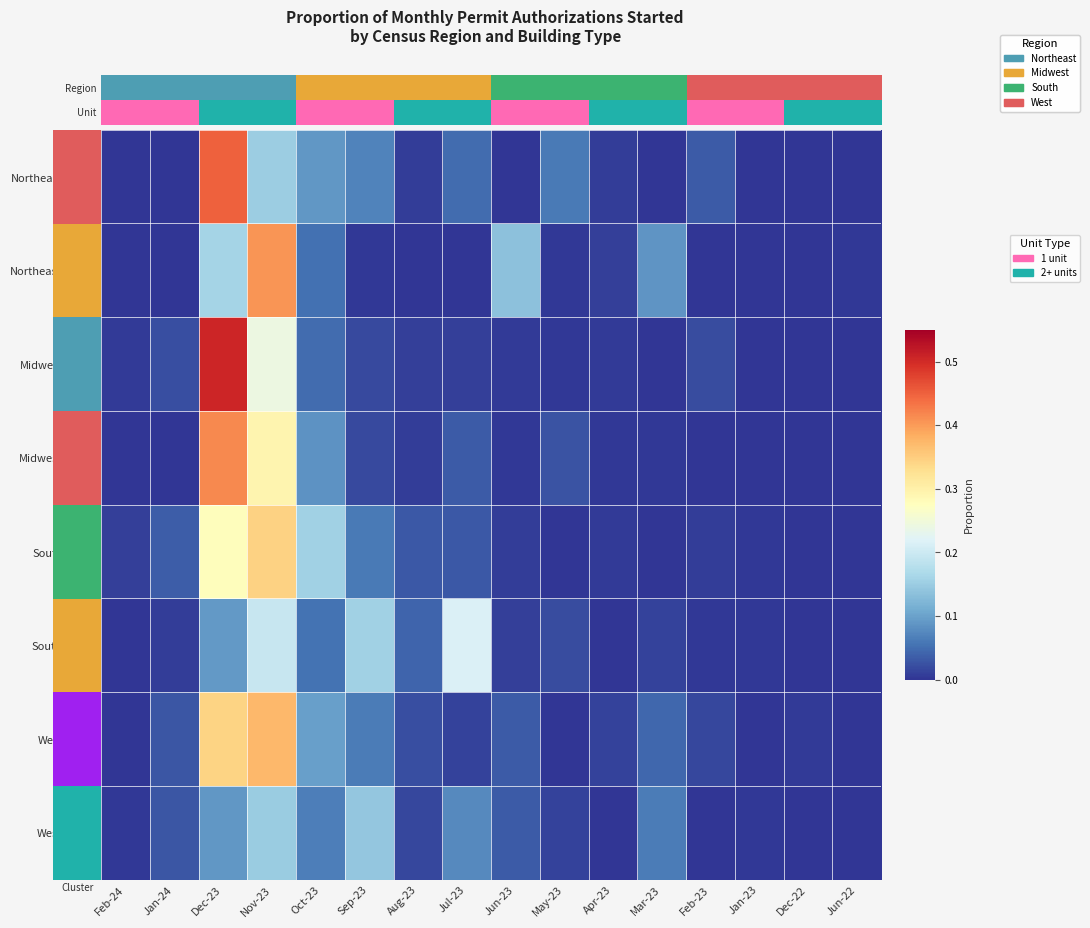

What is the total value across all series at Oct-23?

0.6